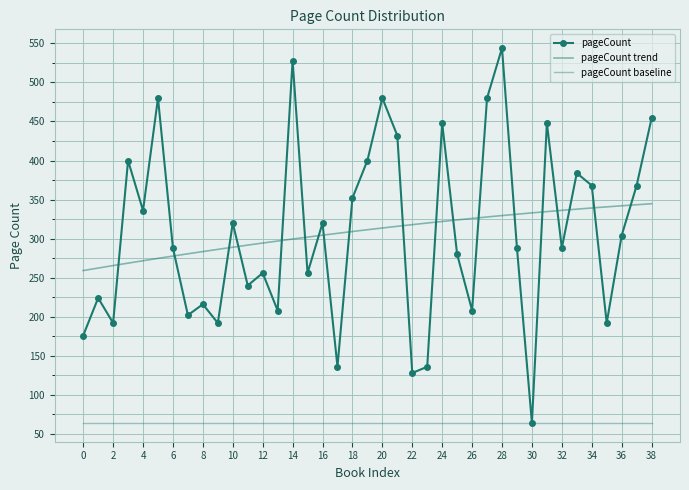

What is the difference between the values at 21 and 27?

48